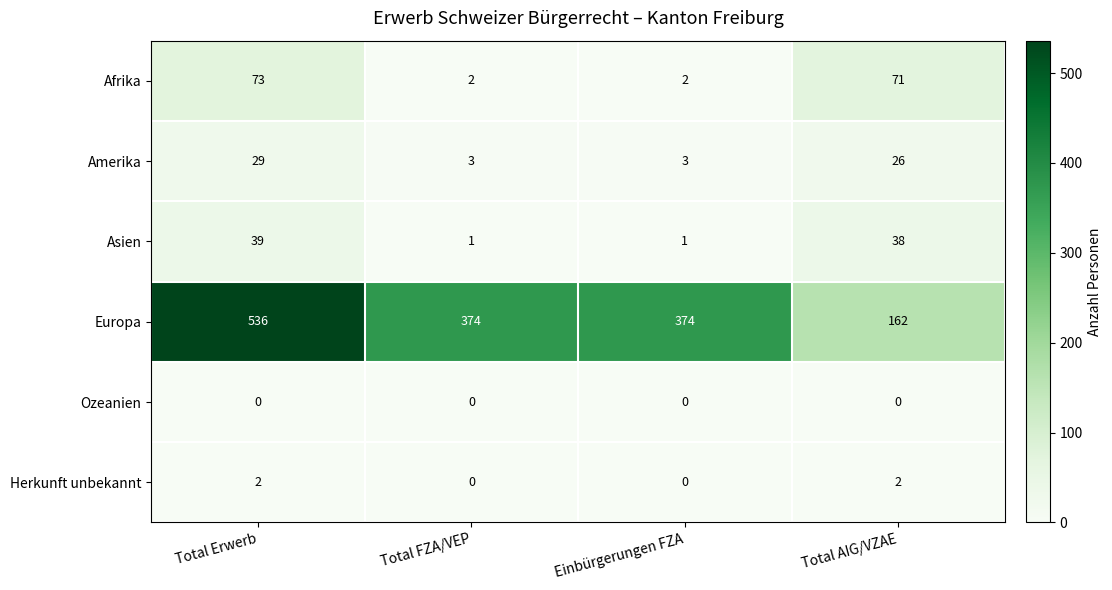

Reading left to right, transcribe all the data shown in this chart.

Afrika: Total Erwerb=73	Total FZA/VEP=2	Einbürgerungen FZA=2	Total AIG/VZAE=71
Amerika: Total Erwerb=29	Total FZA/VEP=3	Einbürgerungen FZA=3	Total AIG/VZAE=26
Asien: Total Erwerb=39	Total FZA/VEP=1	Einbürgerungen FZA=1	Total AIG/VZAE=38
Europa: Total Erwerb=536	Total FZA/VEP=374	Einbürgerungen FZA=374	Total AIG/VZAE=162
Ozeanien: Total Erwerb=0	Total FZA/VEP=0	Einbürgerungen FZA=0	Total AIG/VZAE=0
Herkunft unbekannt: Total Erwerb=2	Total FZA/VEP=0	Einbürgerungen FZA=0	Total AIG/VZAE=2